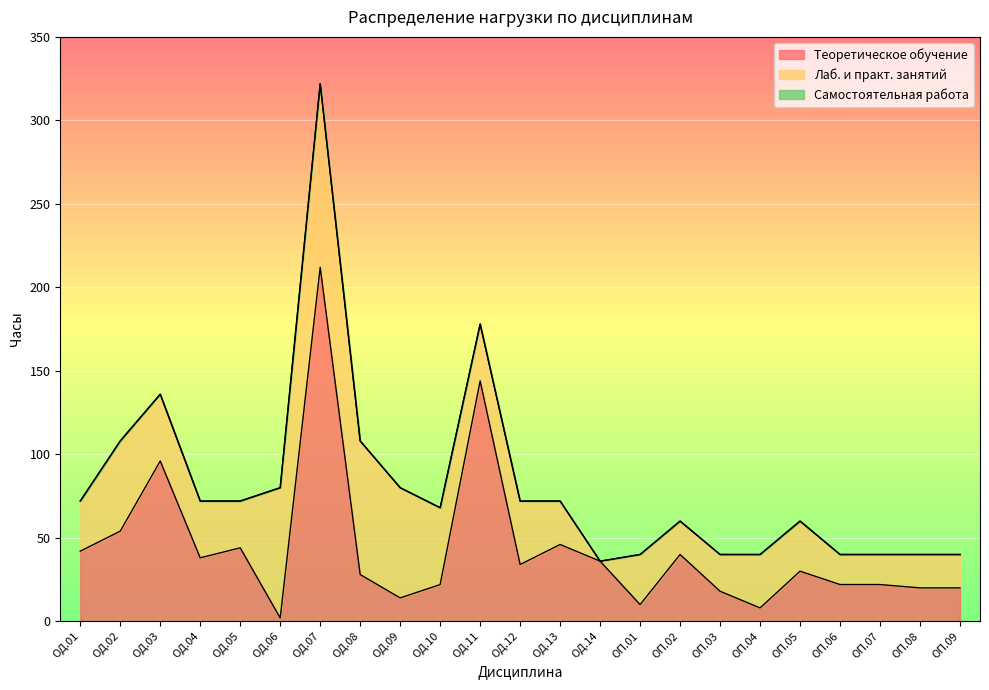

Rank the series at ОД.10 from lowest to highest value.

Самостоятельная работа, Теоретическое обучение, Лаб. и практ. занятий